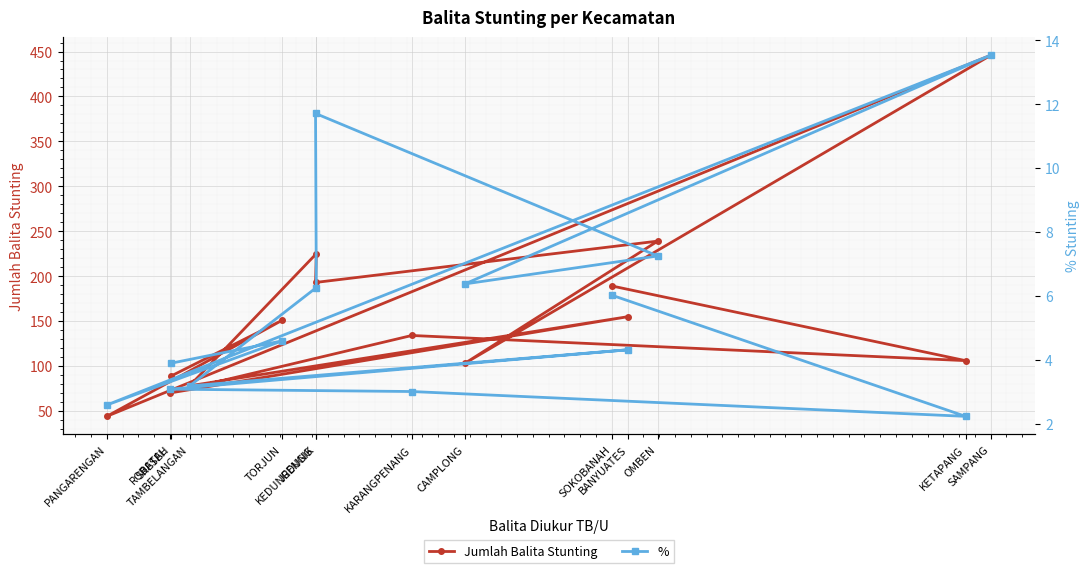

What is the difference between the second highest and minimum values in the % series?

9.5